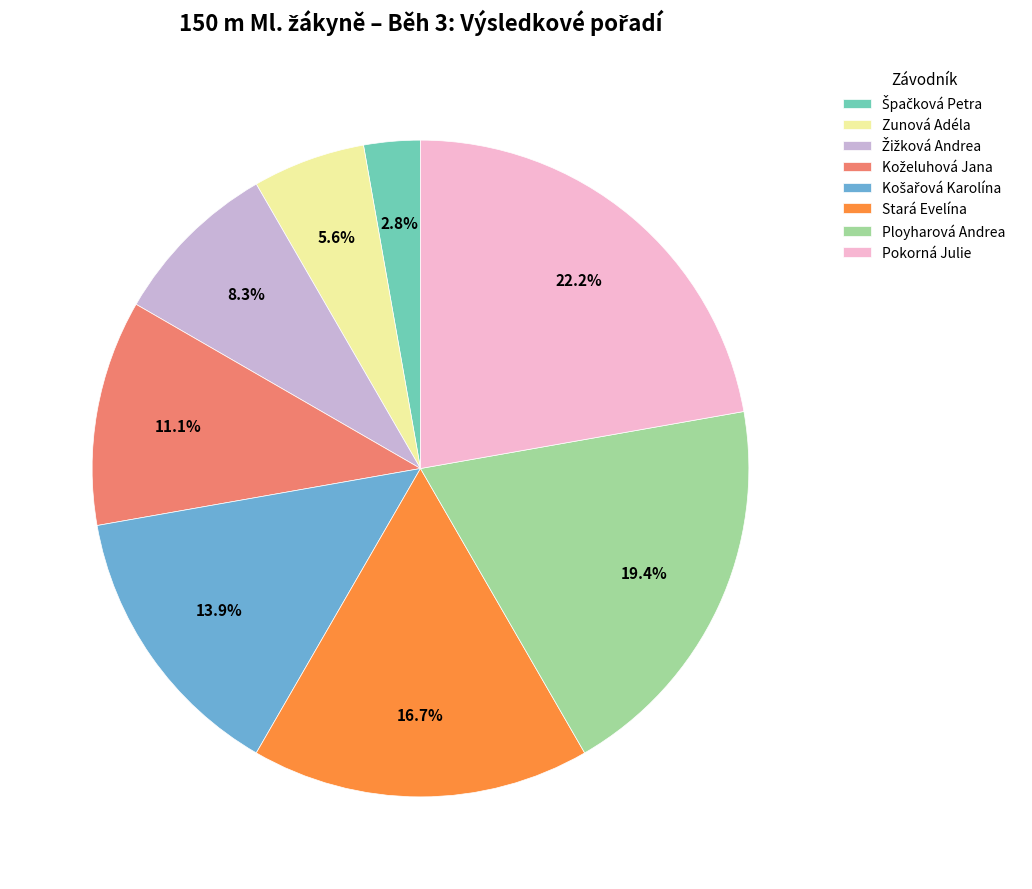

Is it true that Pokorná Julie is 22% of the pie?

True